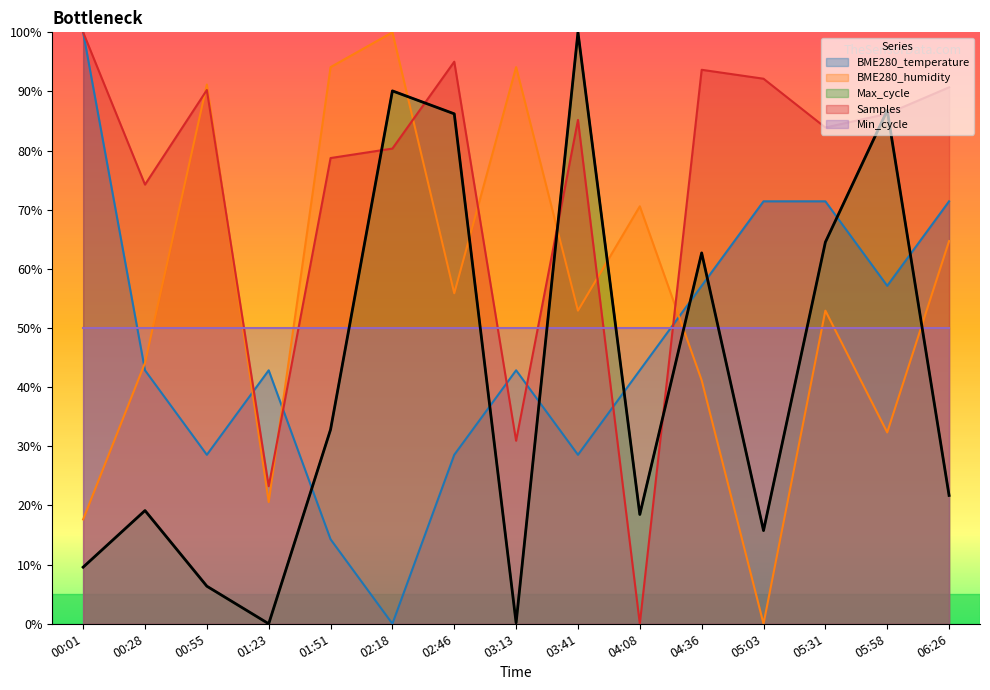

True or false: Max_cycle and Min_cycle intersect in this chart.

True